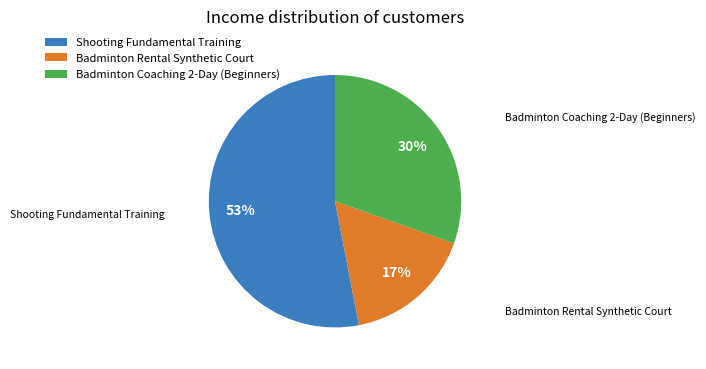

Does any single category account for the majority?

Yes